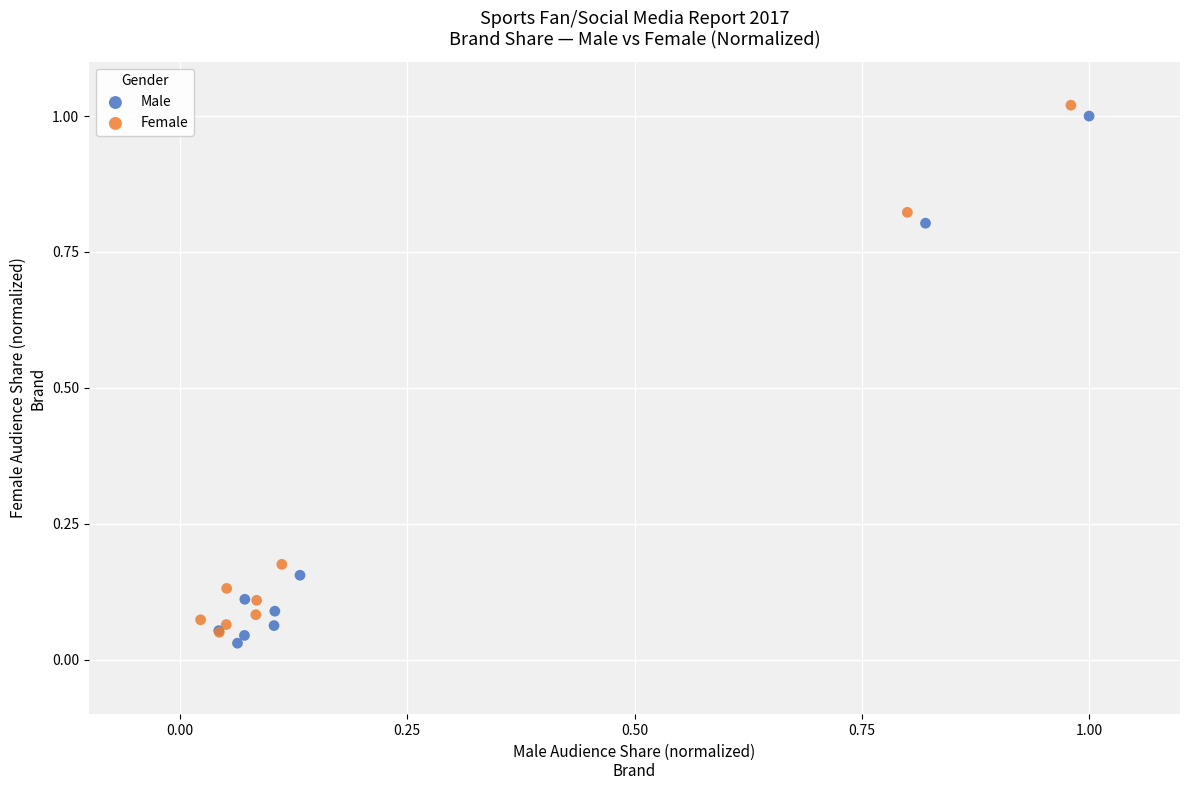

What are all the series names shown in the legend?

Male, Female